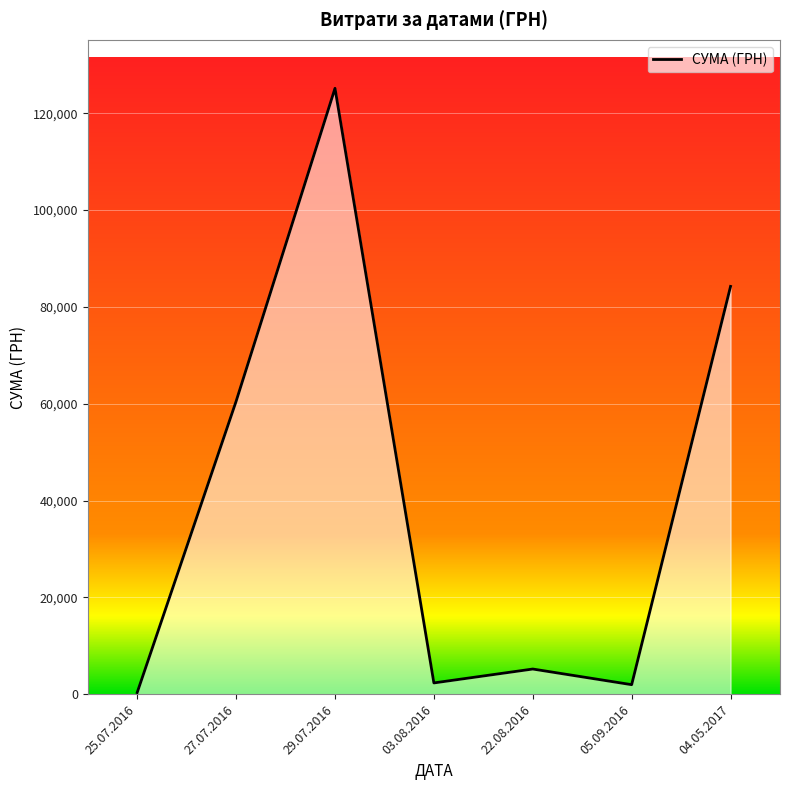

True or false: the data shows 342.7 at 25.07.2016.

True